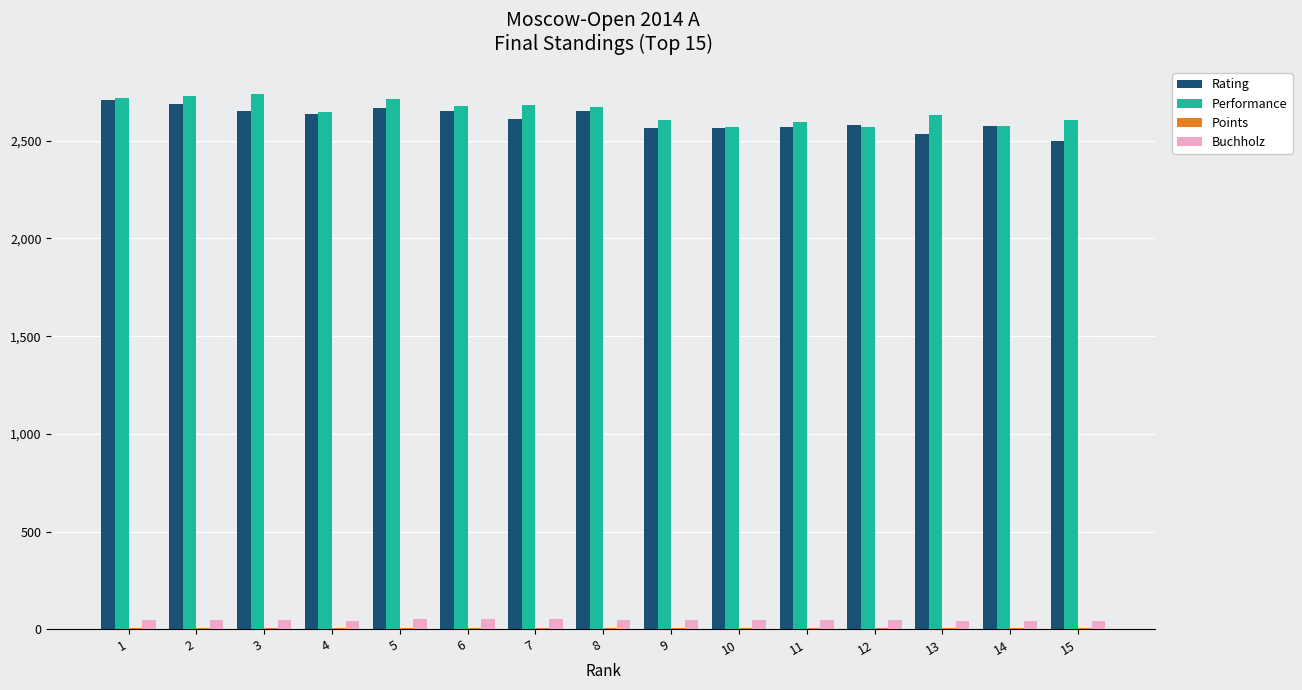

What is the highest value of the Performance series?

2740.0